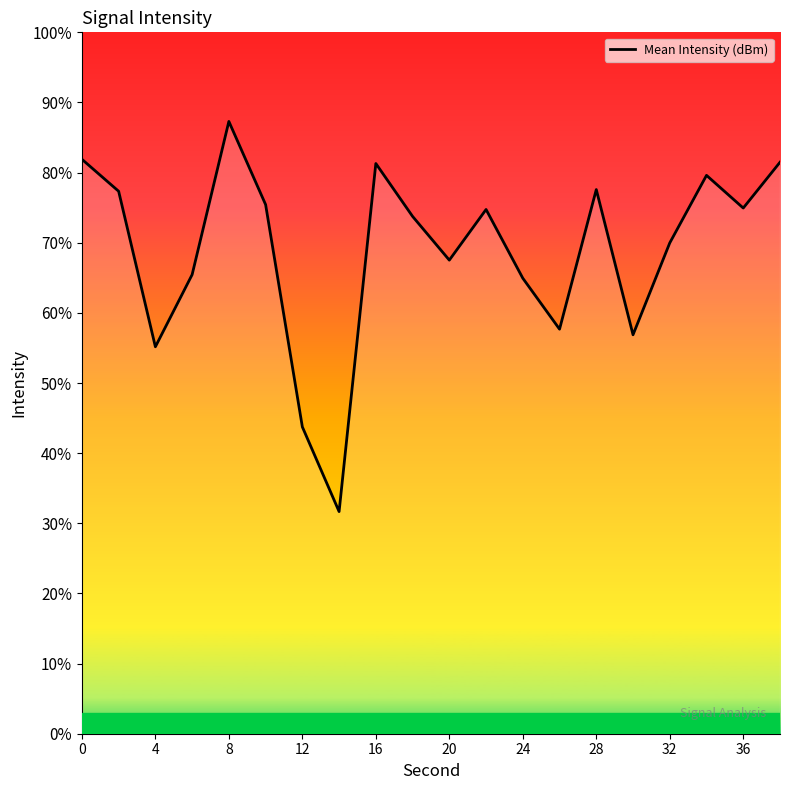

True or false: the data shows -202.6 at 4.

False